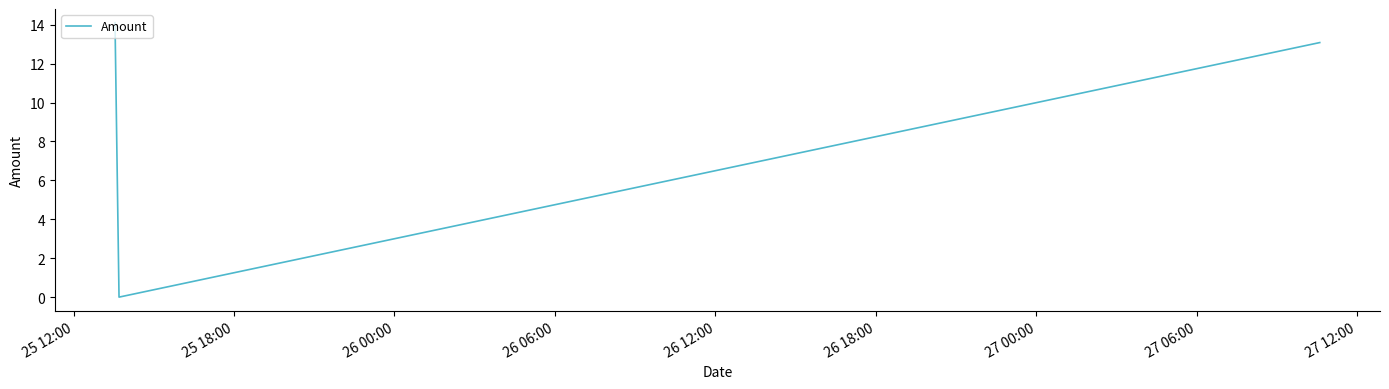

How many values are below 13?

1